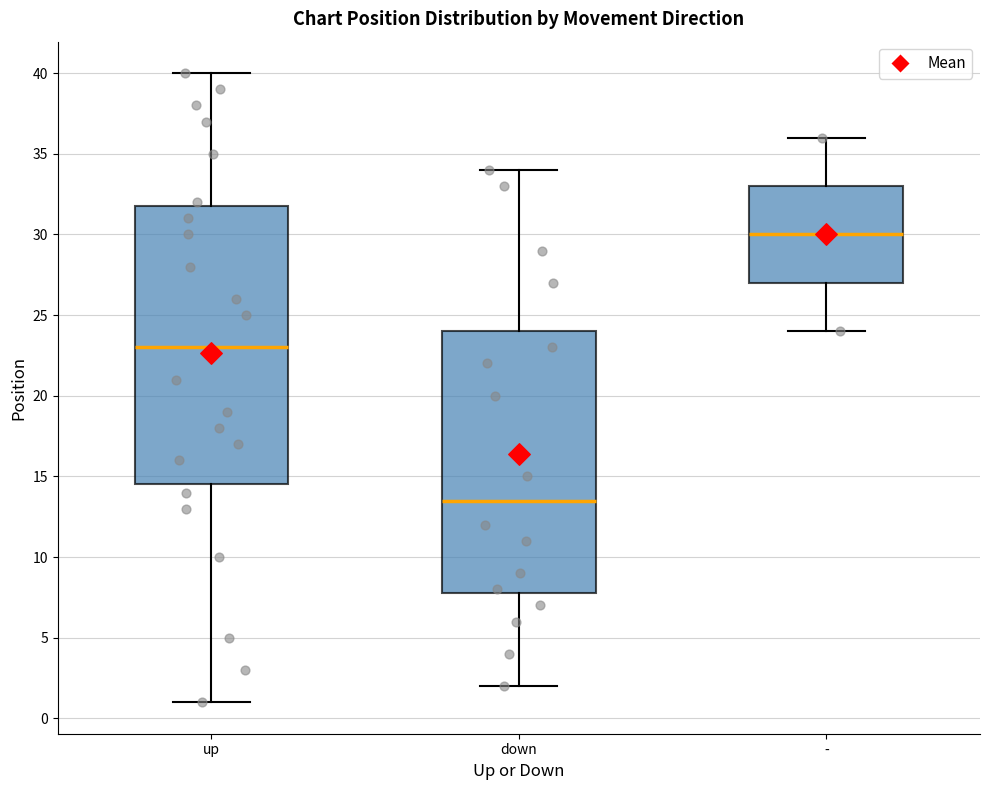

Reading left to right, transcribe this box plot: for each box, give where its median line is, the range the box spans, and where its two whiskers end, as read against the y-axis. The values are not printed on the chart, so give them approximately, as read against the axis.

up: median 23.0, box 14.5 to 32.0, whiskers 1.0 to 40.0
down: median 13.5, box 8.0 to 24.0, whiskers 2.0 to 34.0
-: median 30.0, box 27.0 to 33.0, whiskers 24.0 to 36.0